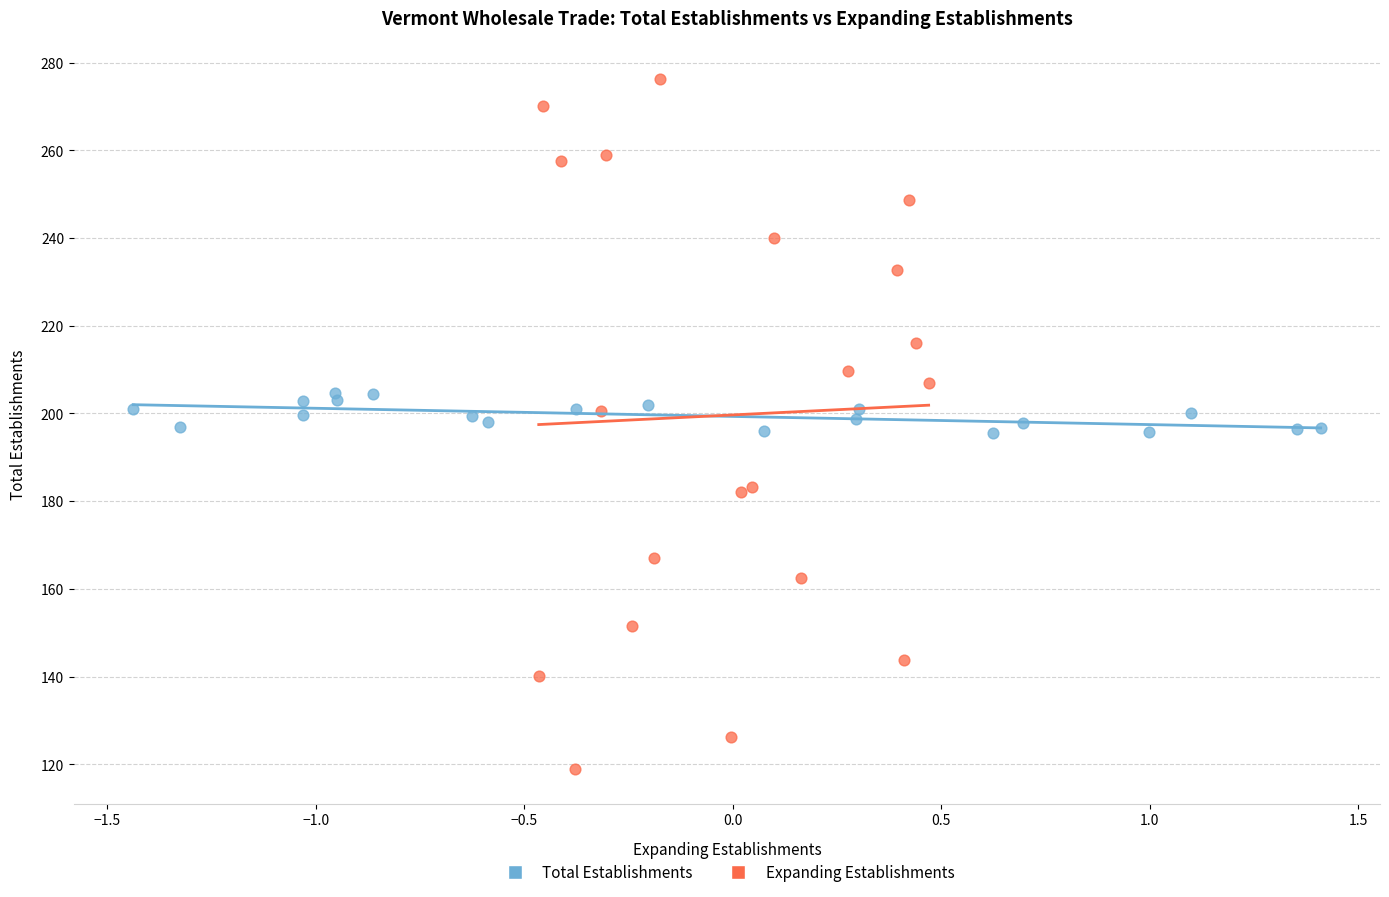

What are all the series names shown in the legend?

Total Establishments, Expanding Establishments